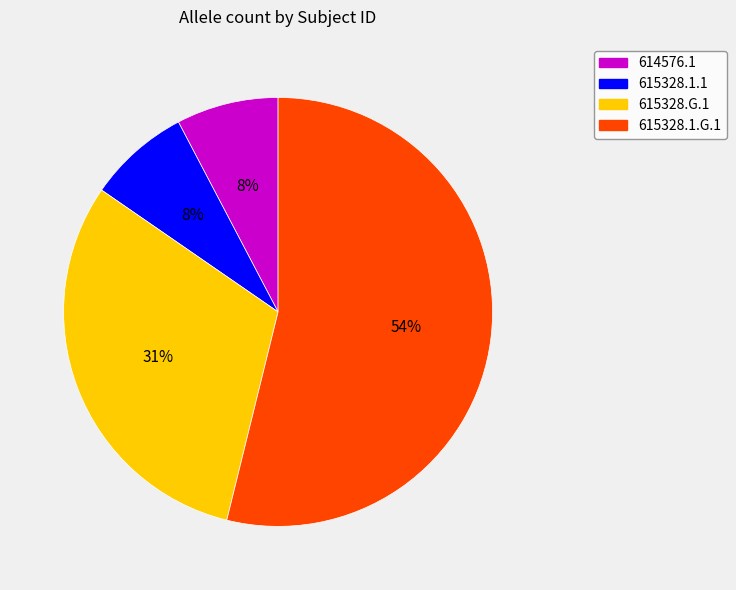

Which has a higher value, 614576.1 or 615328.G.1?

615328.G.1